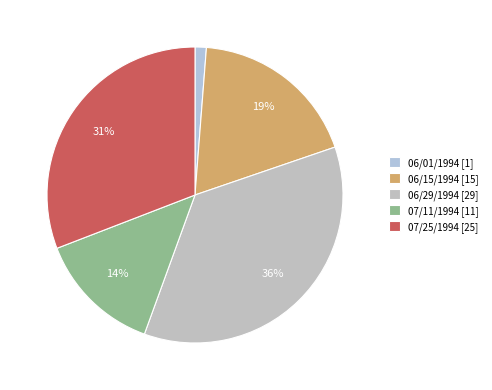

The 06/15/1994 slice represents 19% of the pie. True or false?

True